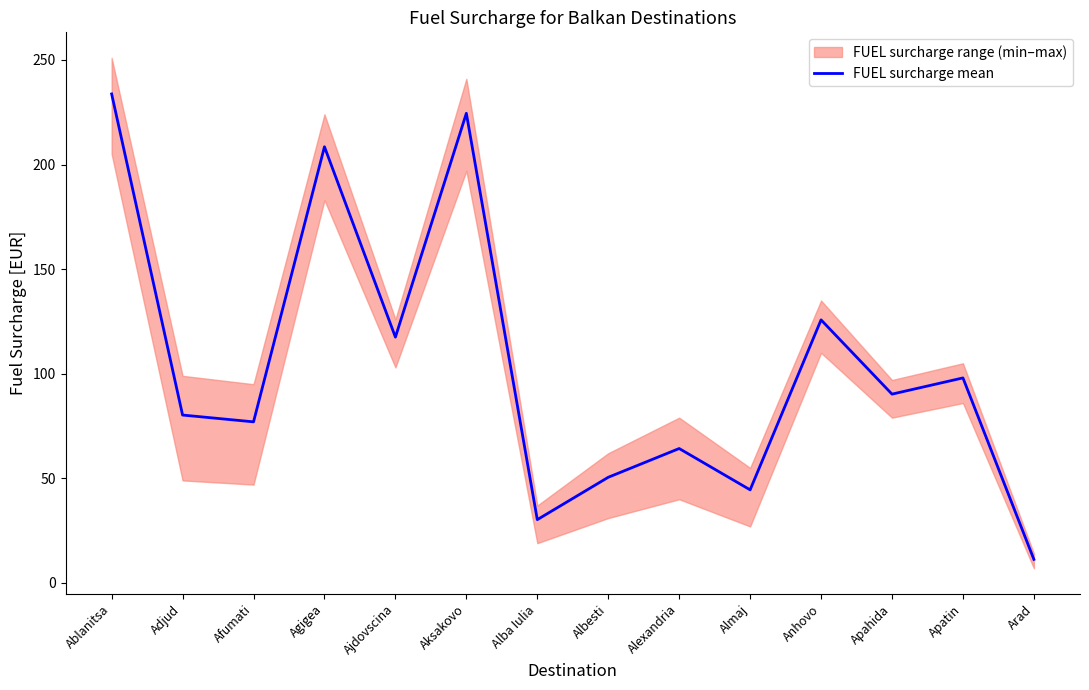

List the labels in order of value, smallest first.

Arad, Alba Iulia, Almaj, Albesti, Alexandria, Afumati, Adjud, Apahida, Apatin, Ajdovscina, Anhovo, Agigea, Aksakovo, Ablanitsa